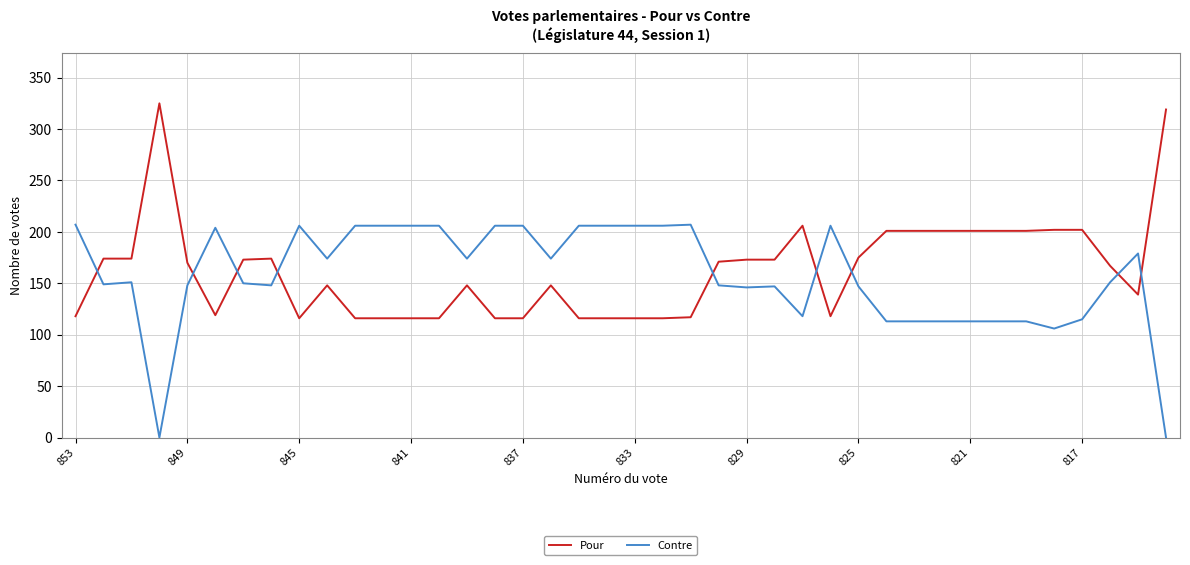

List the series in order of their peak value, highest first.

Pour, Contre